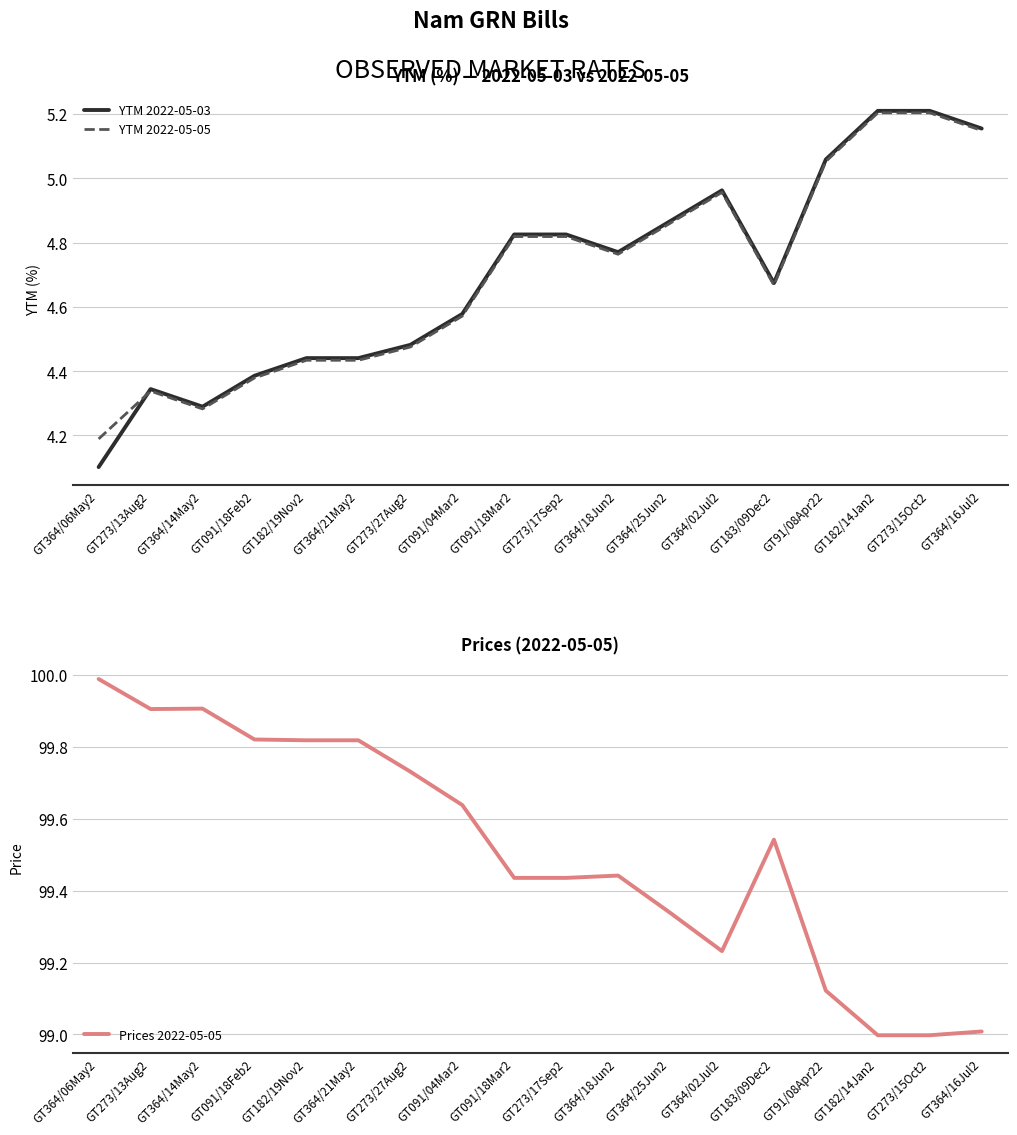

List the labels in order of Prices 2022-05-05 value, smallest first.

GT182/14Jan2, GT273/15Oct2, GT364/16Jul2, GT91/08Apr22, GT364/02Jul2, GT364/25Jun2, GT091/18Mar2, GT273/17Sep2, GT364/18Jun2, GT183/09Dec2, GT091/04Mar2, GT273/27Aug2, GT182/19Nov2, GT364/21May2, GT091/18Feb2, GT273/13Aug2, GT364/14May2, GT364/06May2